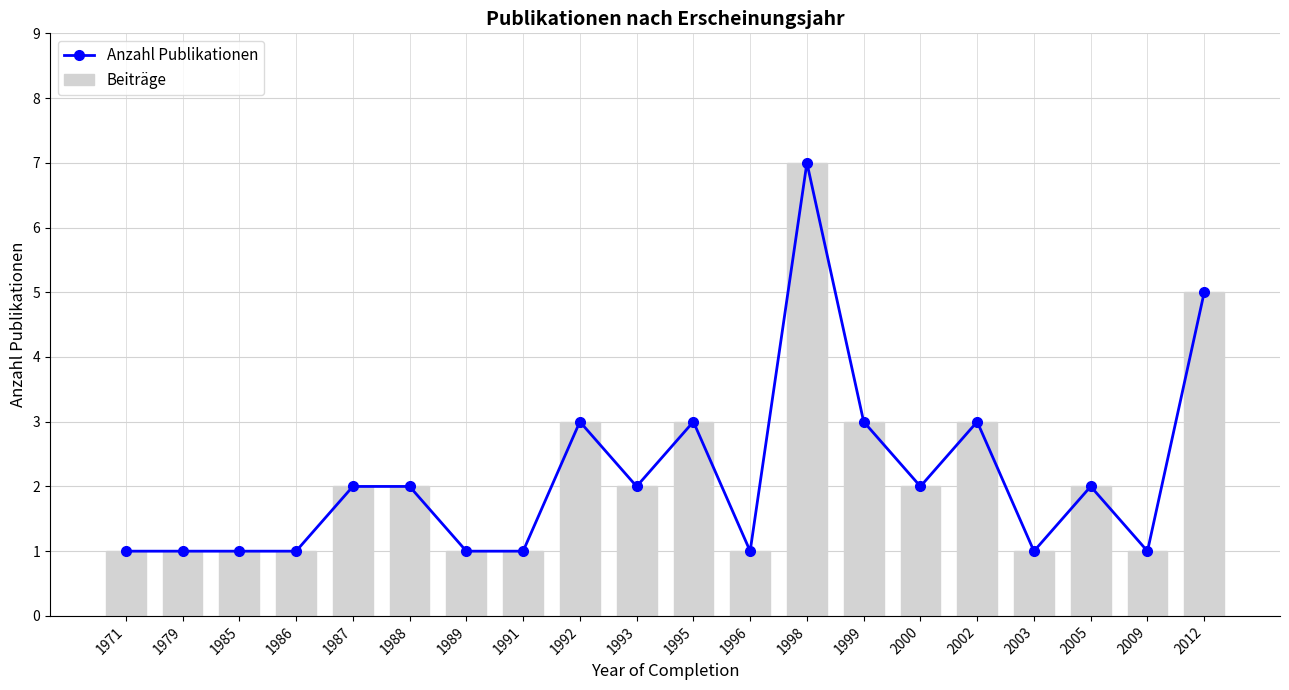

What is the difference between the maximum and minimum values in the Anzahl Publikationen series?

6